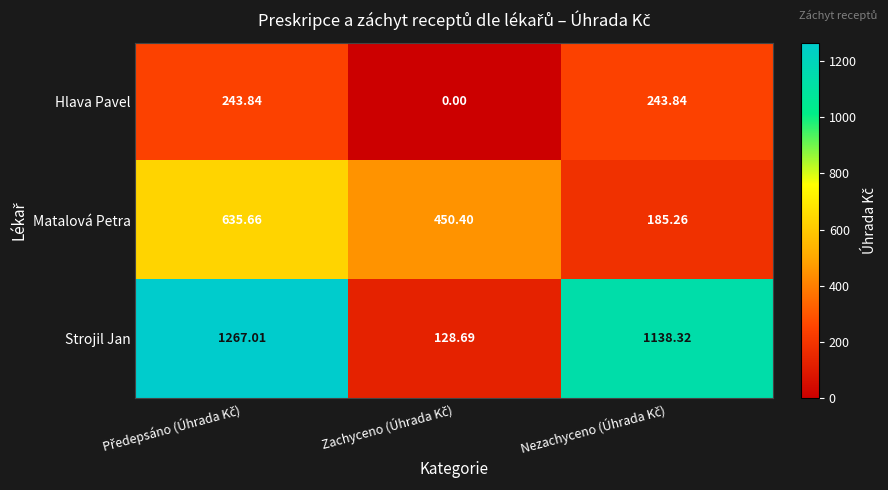

Which series has the largest total across all categories?

Strojil Jan